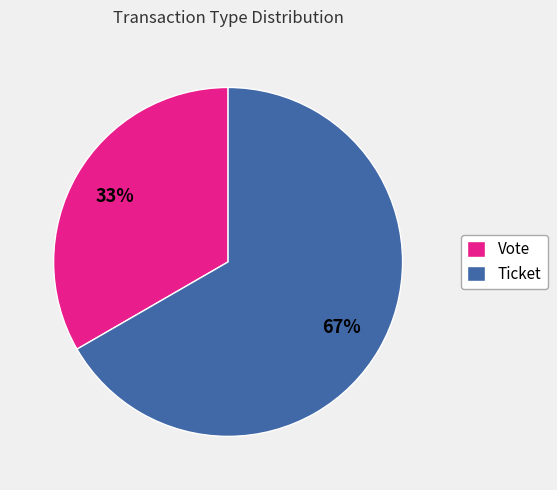

To the nearest percent, what is the combined percentage of Vote and Ticket?

100%